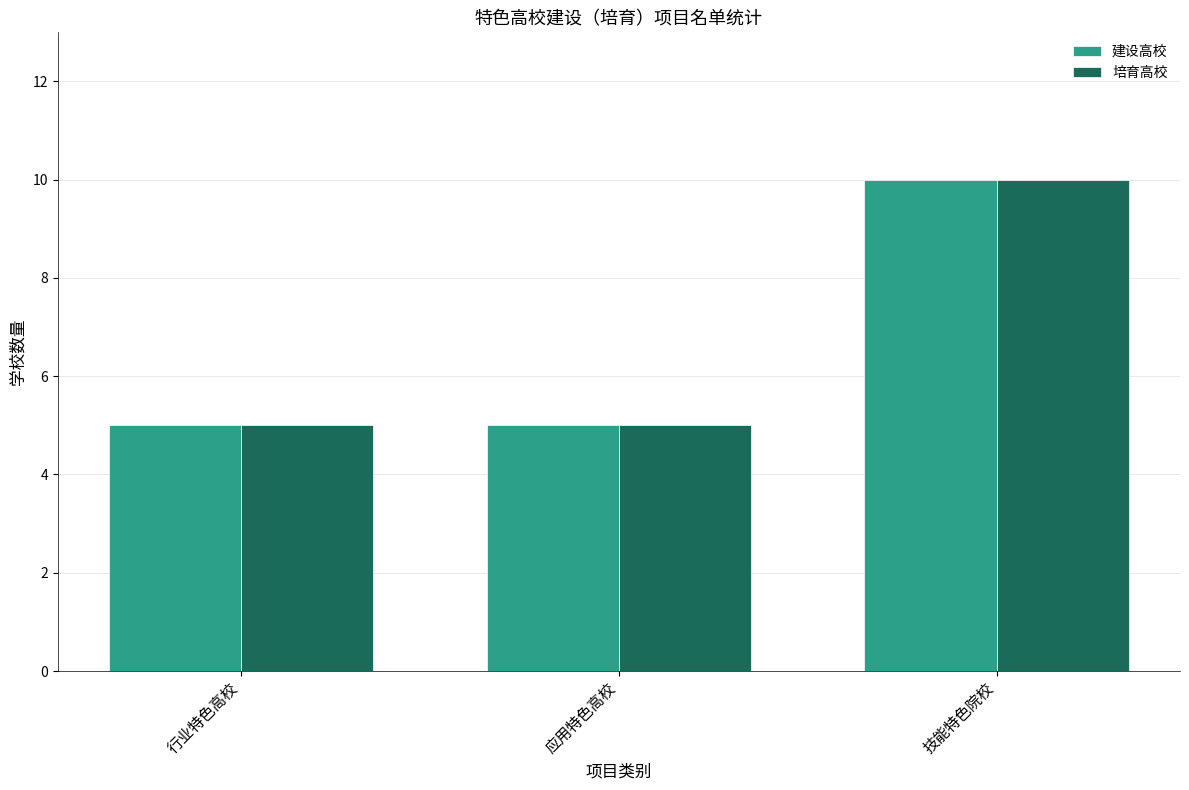

What is the sum of the 培育高校 values at 应用特色高校 and 技能特色院校?

15